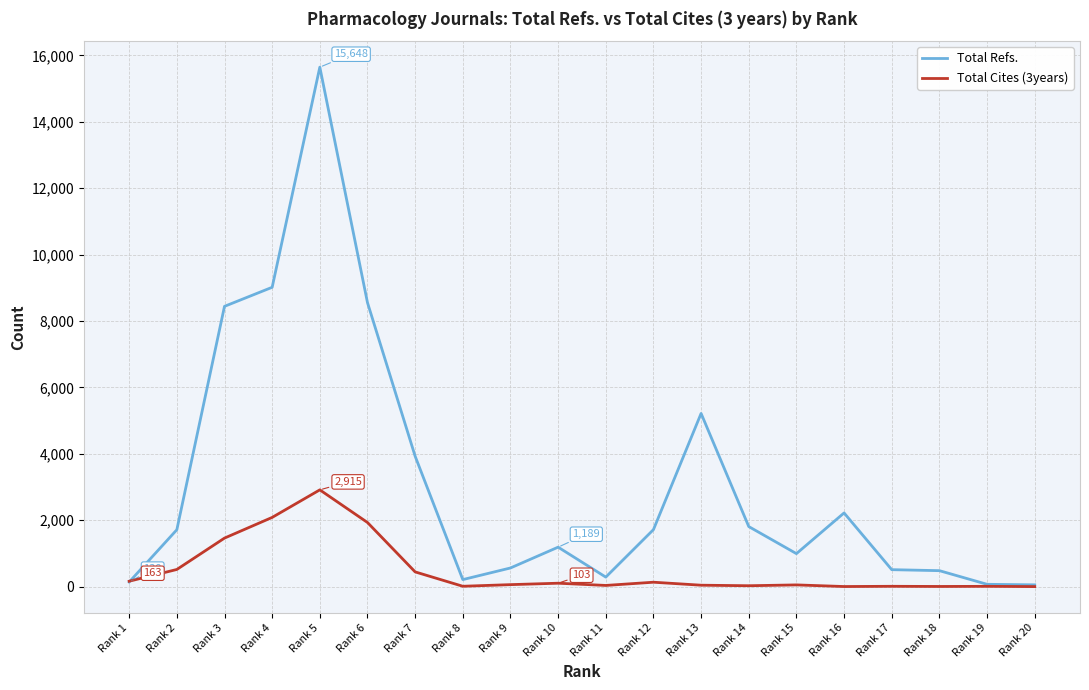

Which category has the highest value in the Total Cites (3years) series?

Rank 5